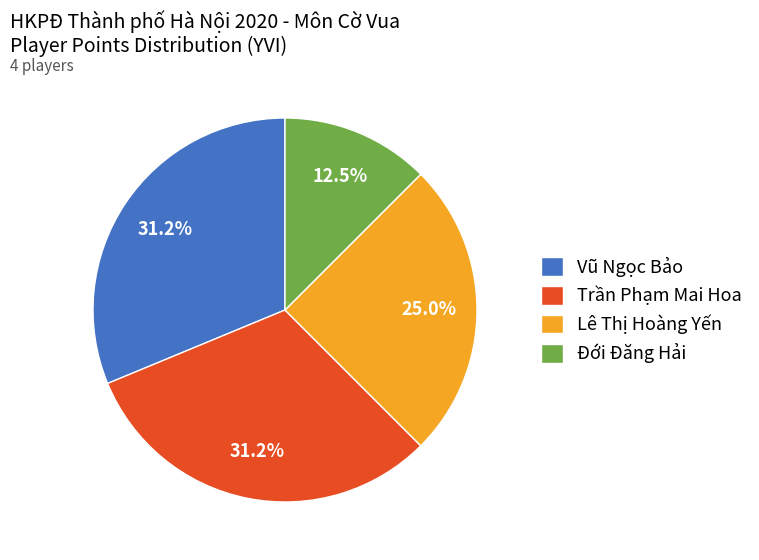

Which slice is the smallest?

Đới Đăng Hải